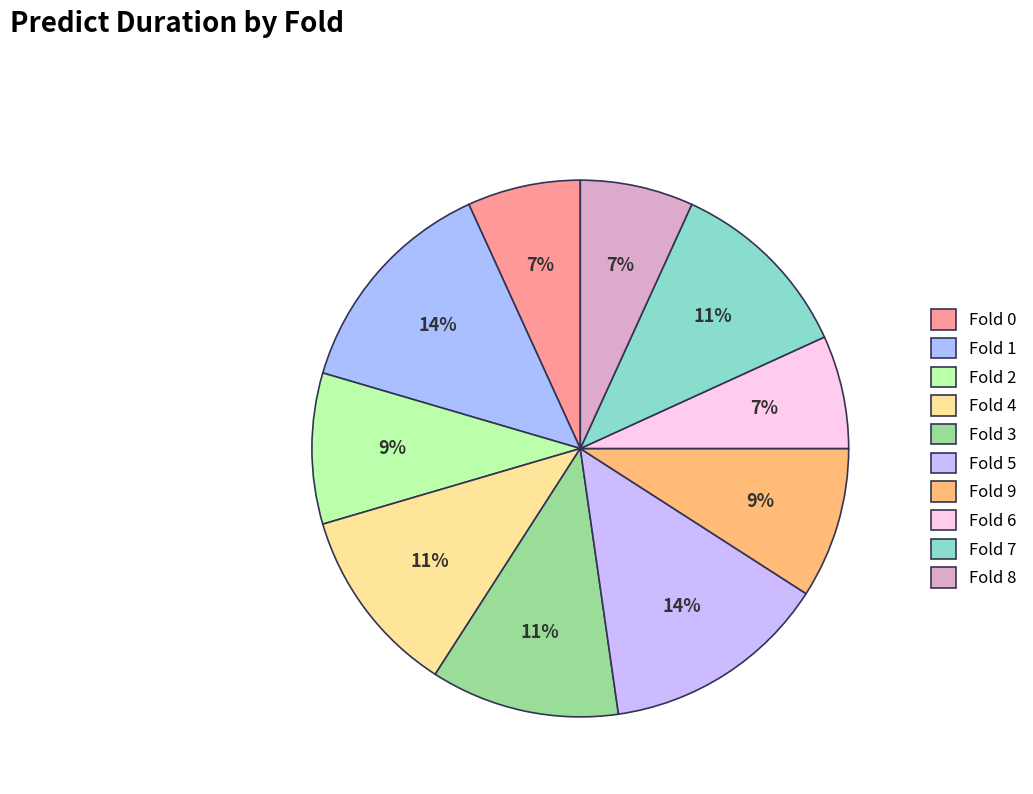

To the nearest percent, what percentage of the pie is Fold 9?

9%